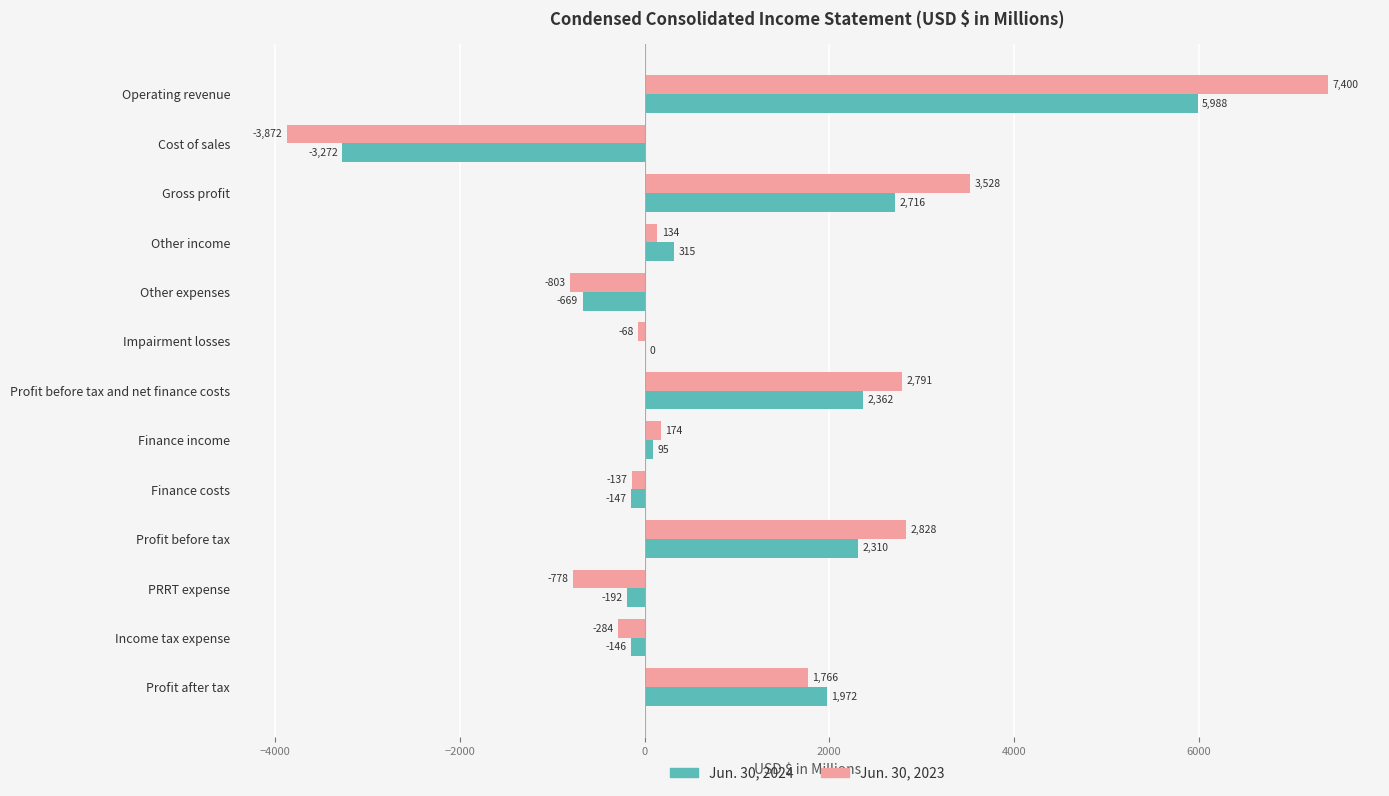

Which category has the highest value in the Jun. 30, 2024 series?

Operating revenue